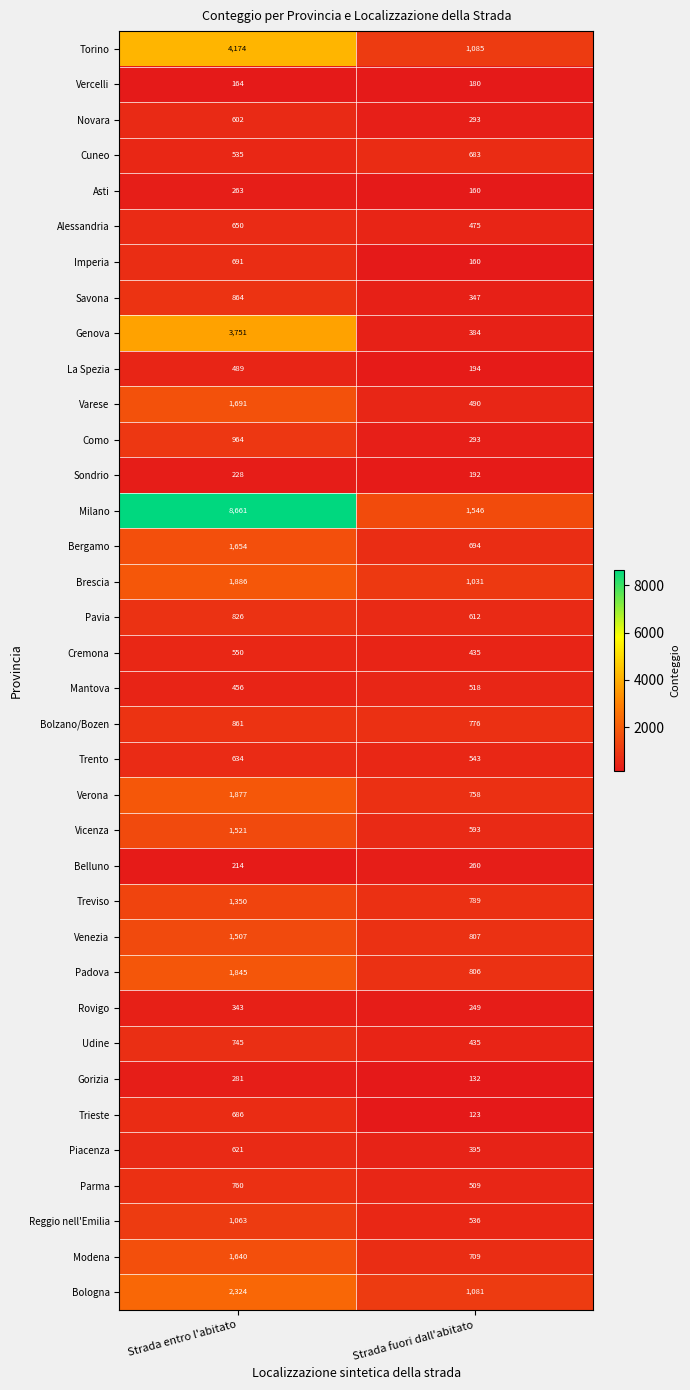

At which category is the sum across all series the highest?

Strada entro l'abitato